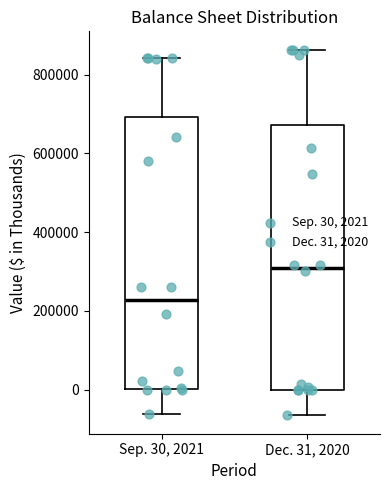

Where is the lower edge of the box for Sep. 30, 2021 on the y-axis? The values are not printed on the chart, so give them approximately, as read against the axis.

0